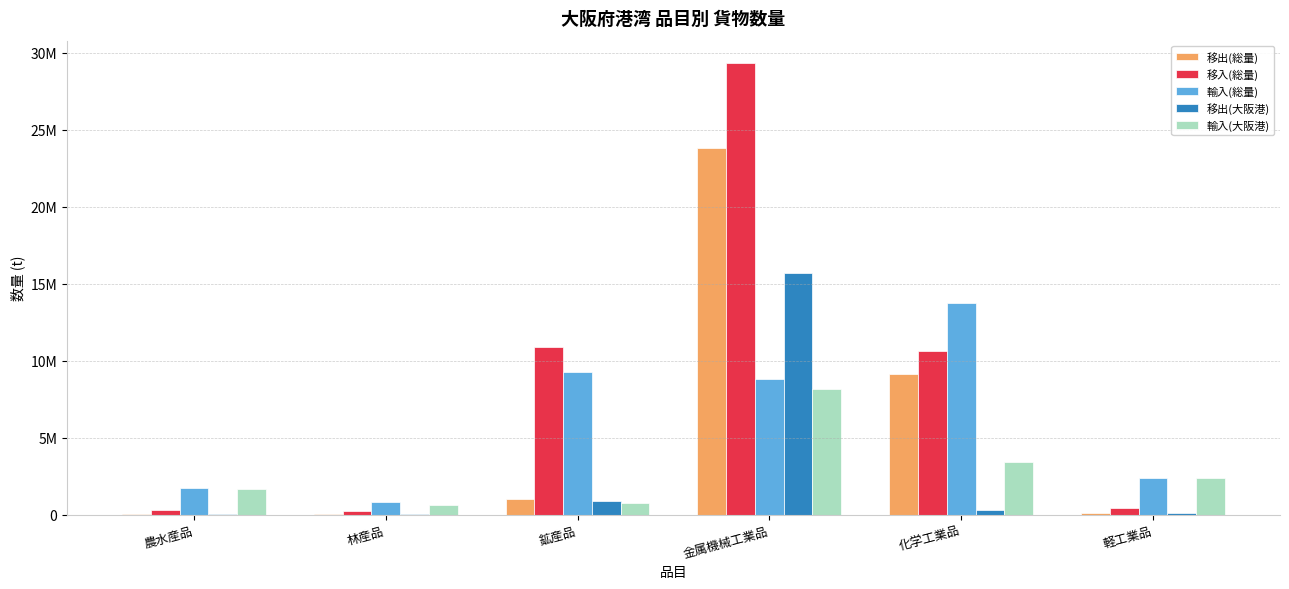

Does the chart contain stacked bars?

No